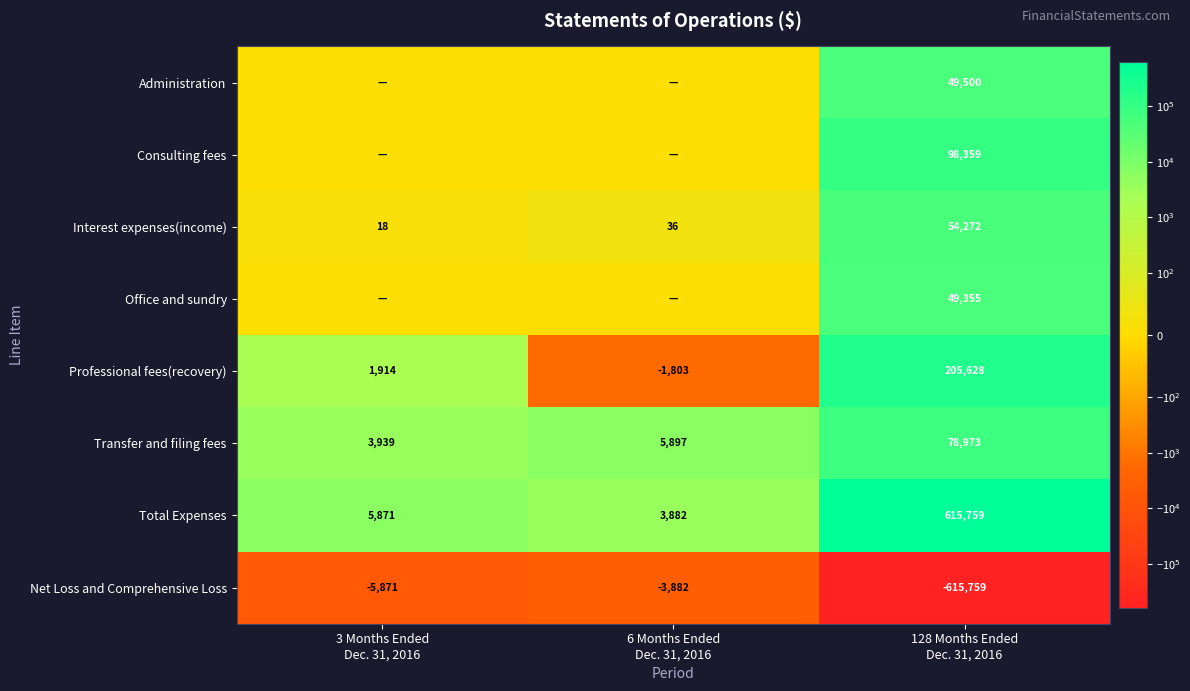

Which label corresponds to the largest value in the chart?

128 Months Ended
Dec. 31, 2016